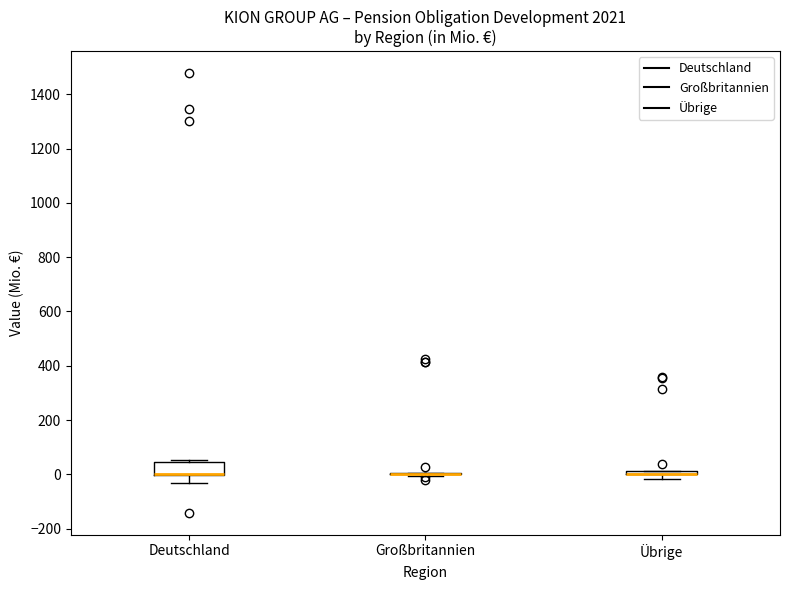

Where is the upper edge of the box for Deutschland on the y-axis? The values are not printed on the chart, so give them approximately, as read against the axis.

40